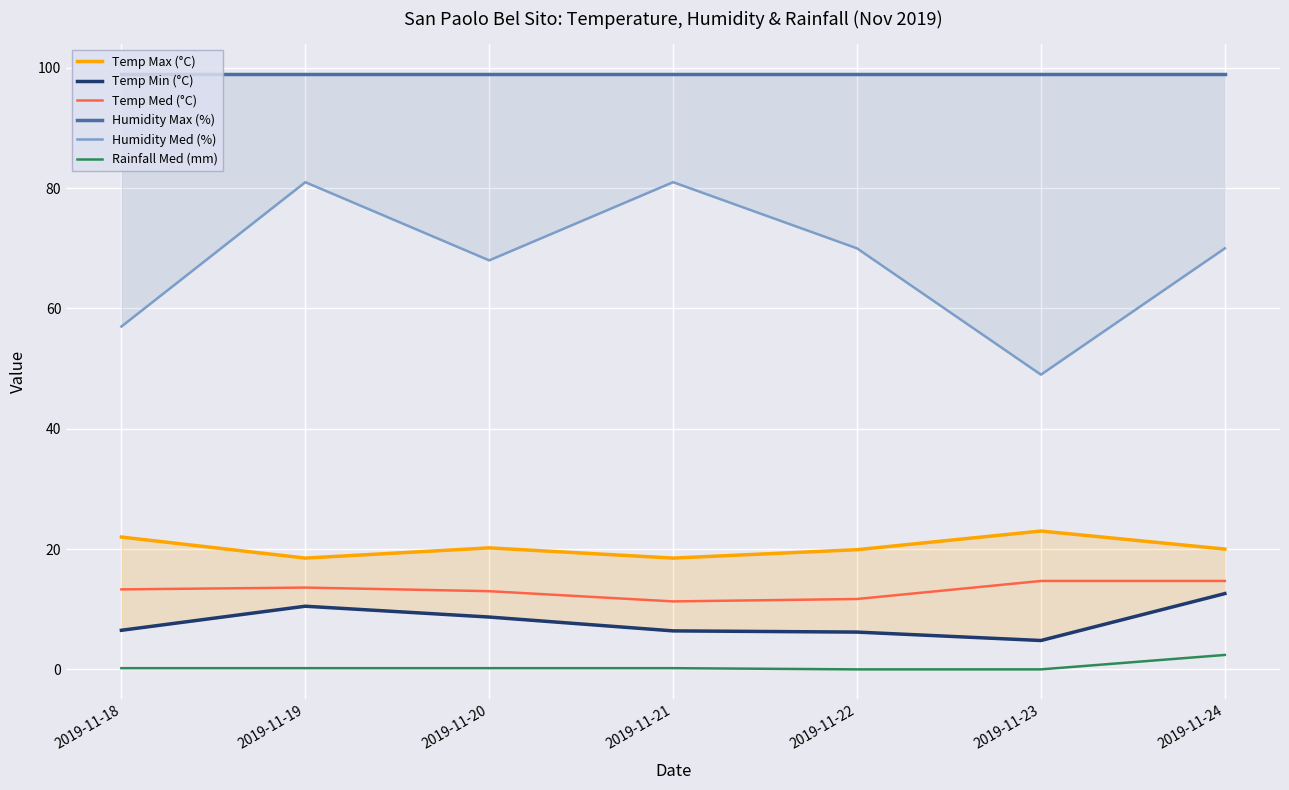

Where does the Temp Med (°C) series first go above 13?

2019-11-18